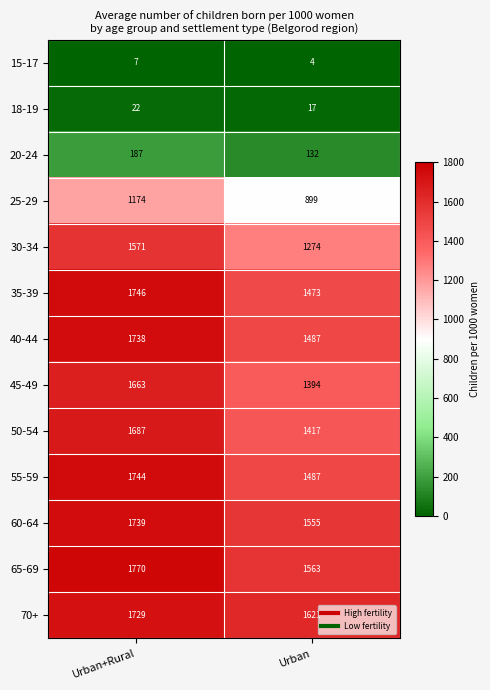

What is the sum of the 18-19 values at Urban+Rural and Urban?

39